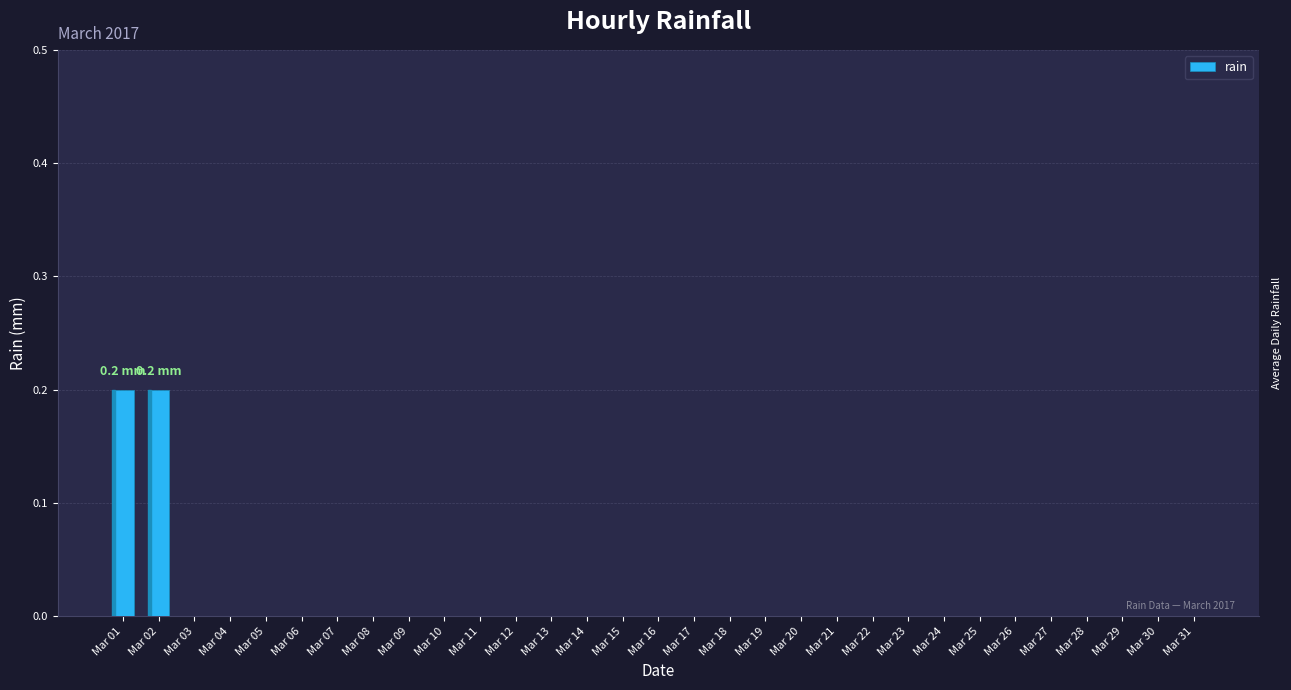

The chart shows a value of 0.0 at Mar 23. True or false?

True